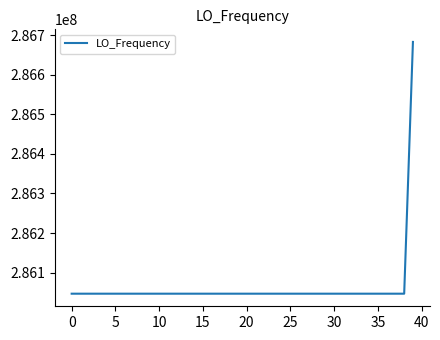

What is the greatest value displayed?

286682708.0